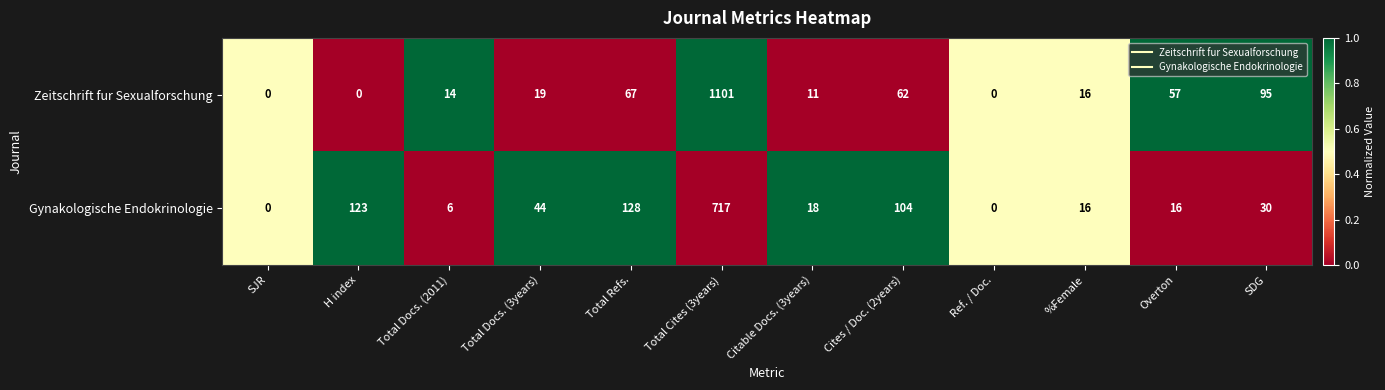

Which series has the largest range (max minus min)?

Zeitschrift fur Sexualforschung